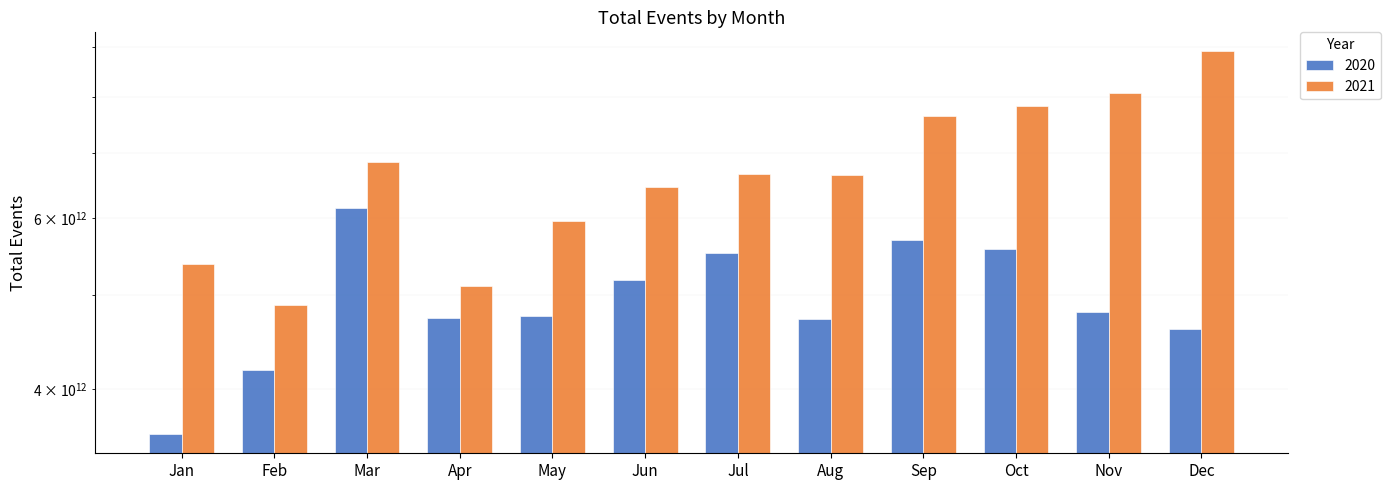

The 2021 series shows 1269391133701 at Jan. True or false?

False